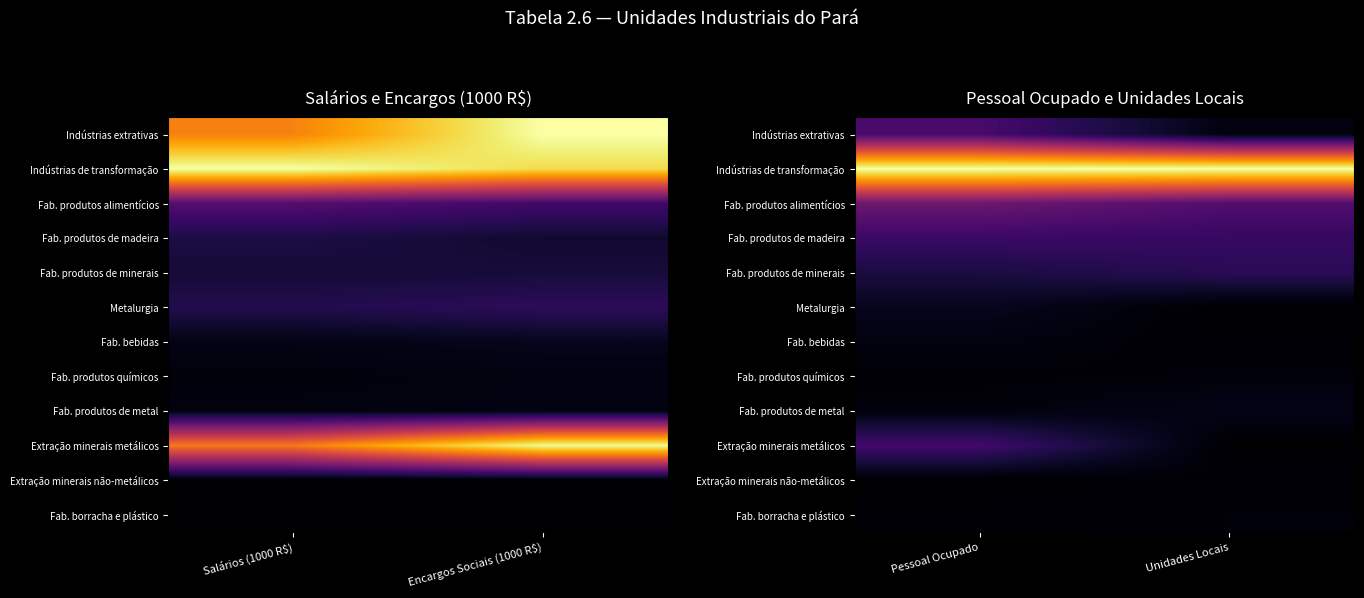

The value of Fab. produtos de madeira at Pessoal Ocupado is 0.2. True or false?

True